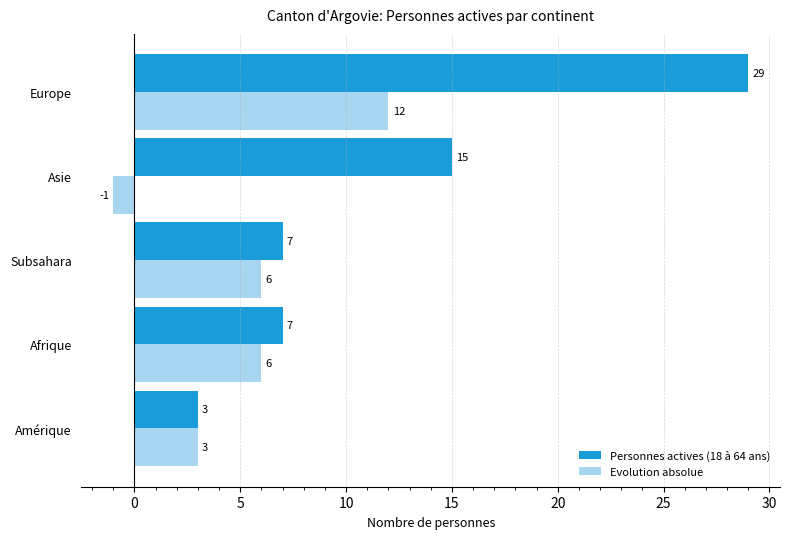

What are all the series names shown in the legend?

Personnes actives (18 à 64 ans), Evolution absolue